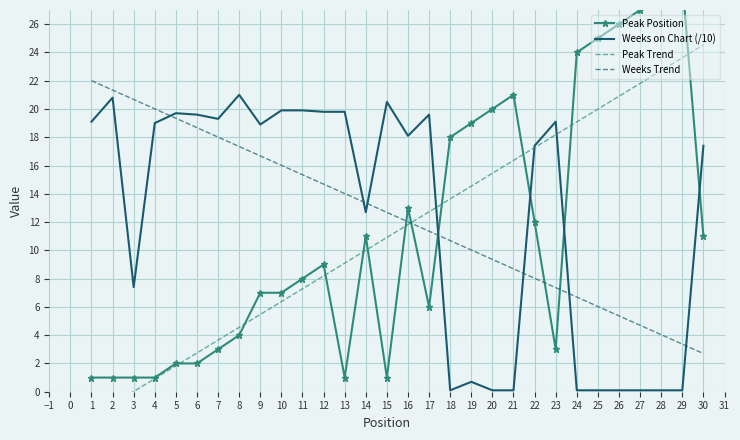

Which series has the widest spread of values?

Peak Position